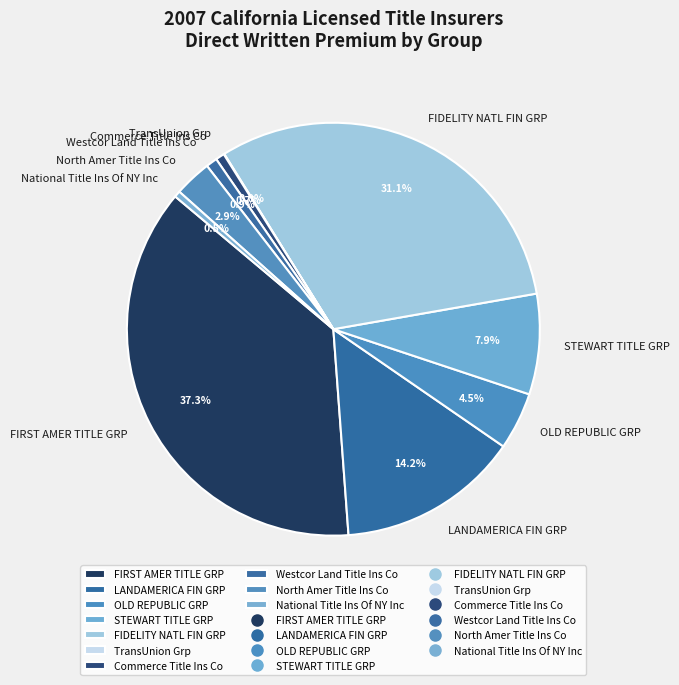

What is the largest slice in the pie chart?

FIRST AMER TITLE GRP